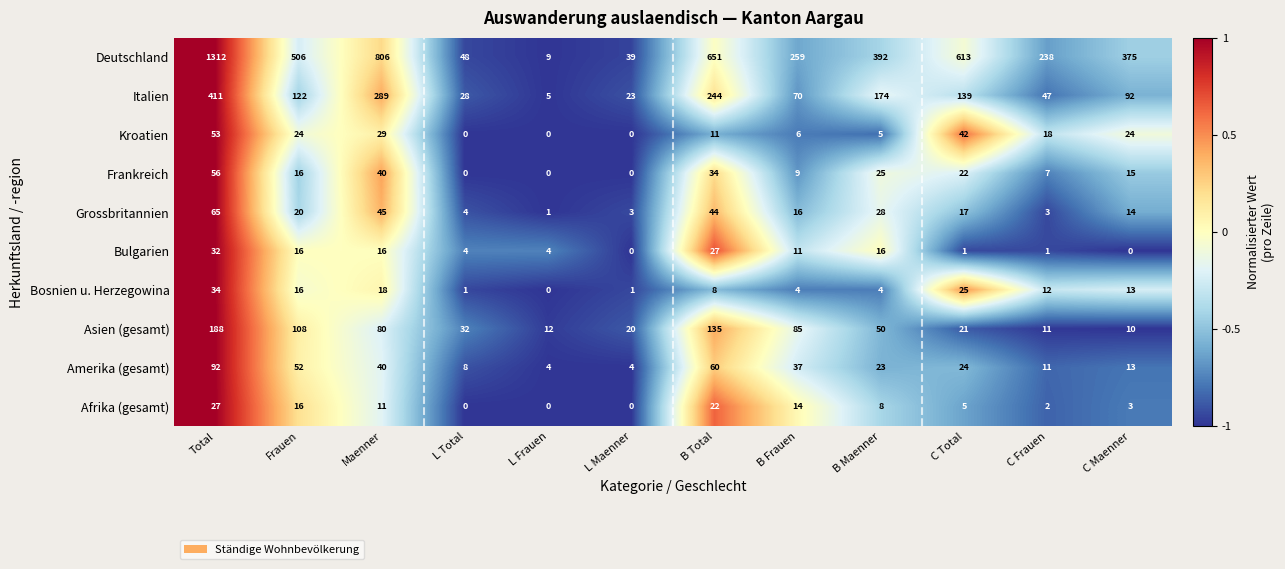

What is the average value of the Amerika (gesamt) series?

31